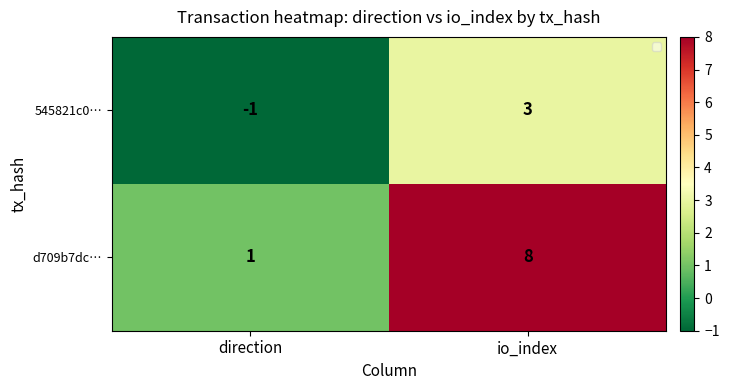

What is the sum of the 545821c0… values at io_index and direction?

2